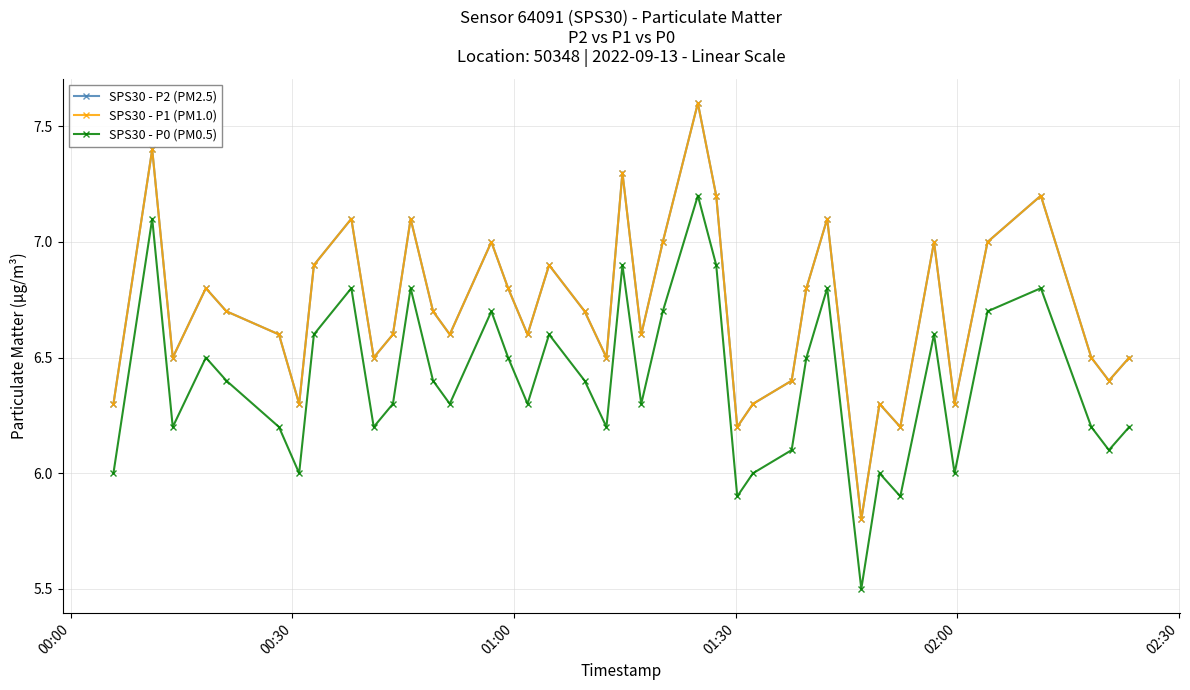

Is this an area chart (filled region under the line)?

No